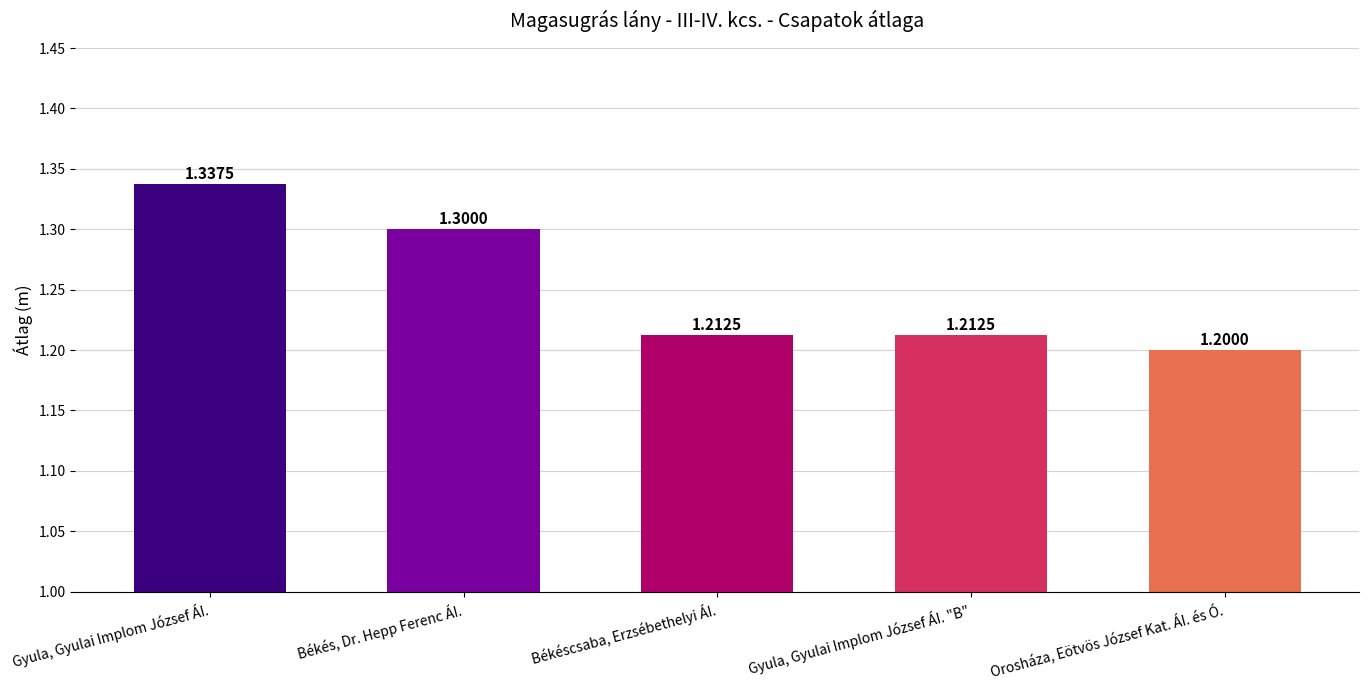

What is the label of the 1st bar from the left?

Gyula, Gyulai Implom József ÁI.